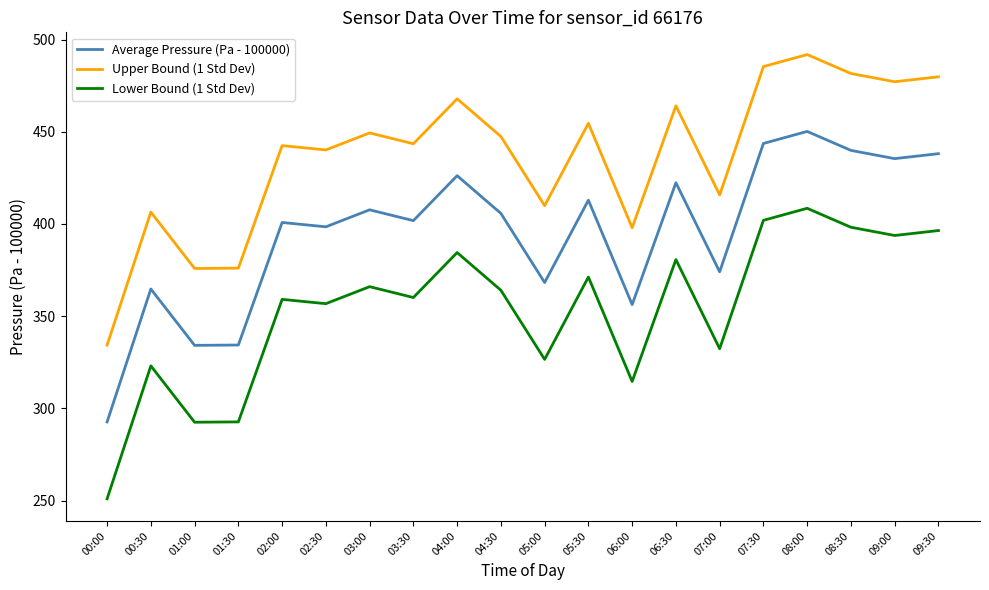

True or false: Upper Bound (1 Std Dev) and Average Pressure (Pa - 100000) intersect in this chart.

False